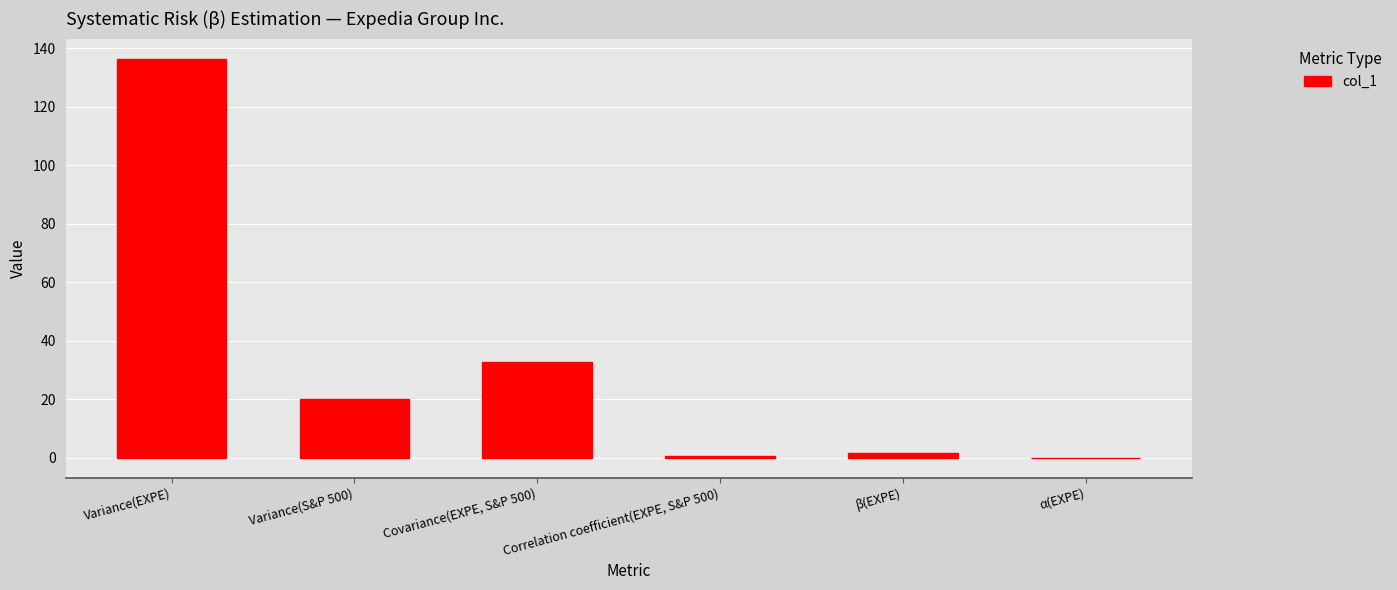

The chart shows a value of 136.5 at Variance(EXPE). True or false?

True